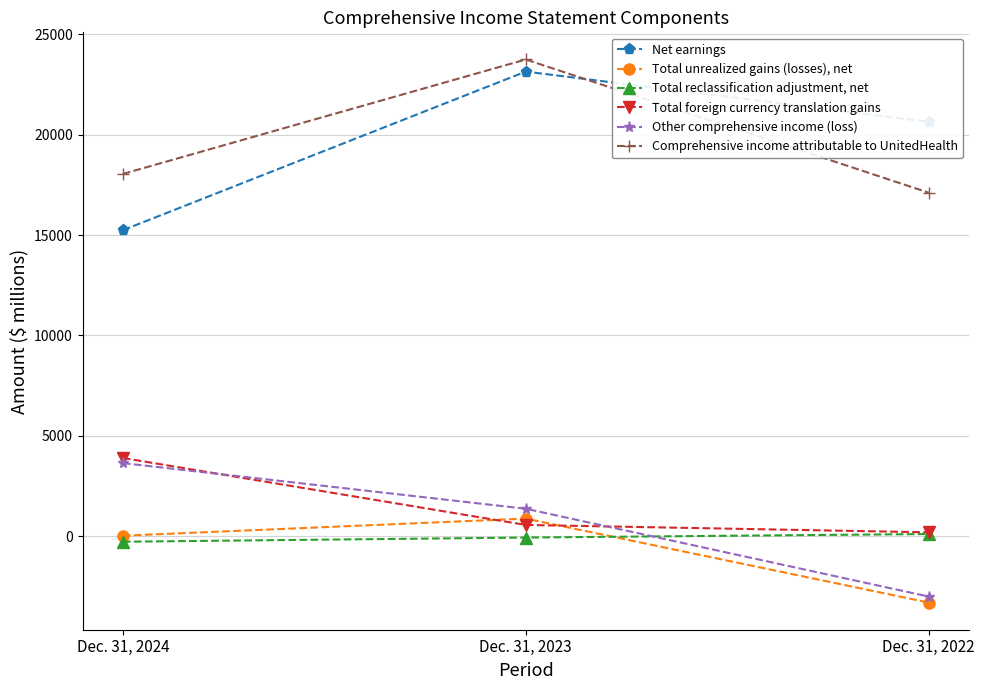

Which series has the largest range (max minus min)?

Net earnings